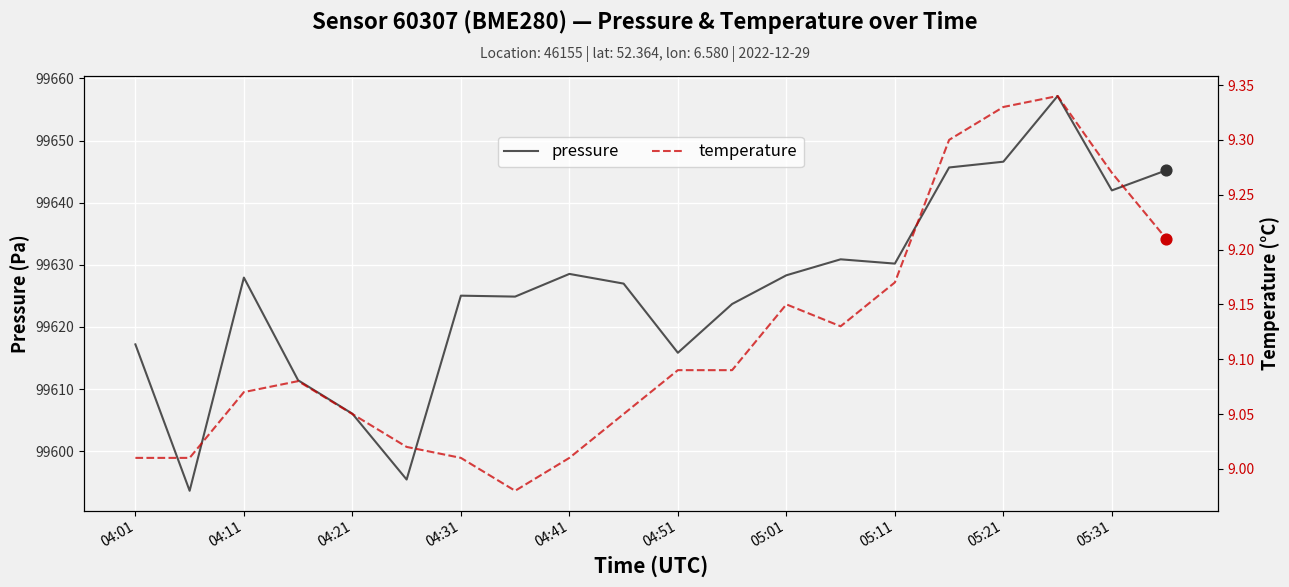

At how many categories does at least one series exceed 56926?

20